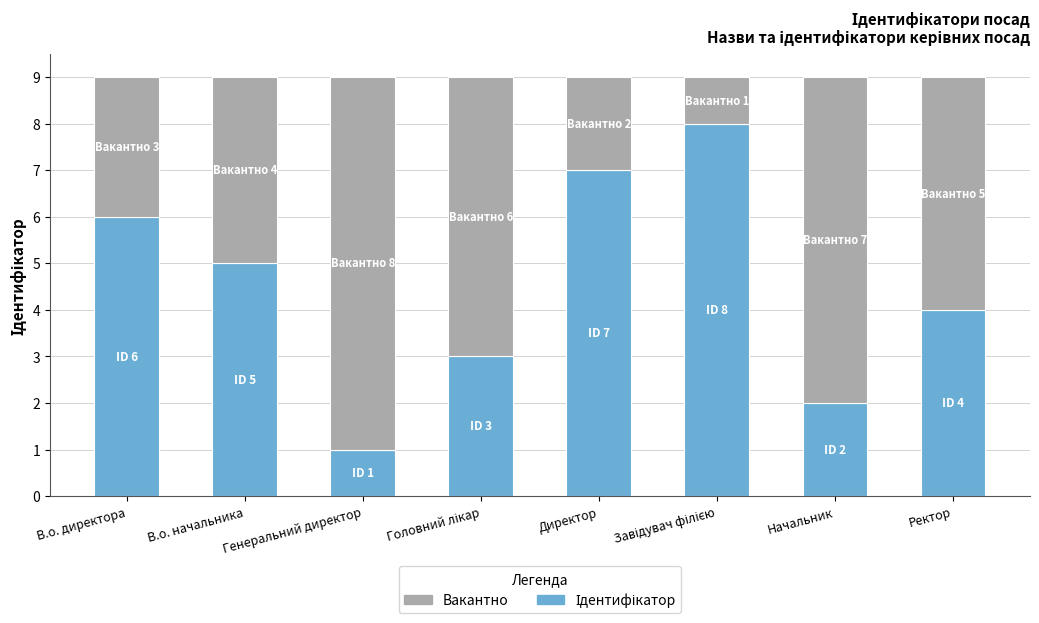

What is the total value across all series at В.о. директора?

9